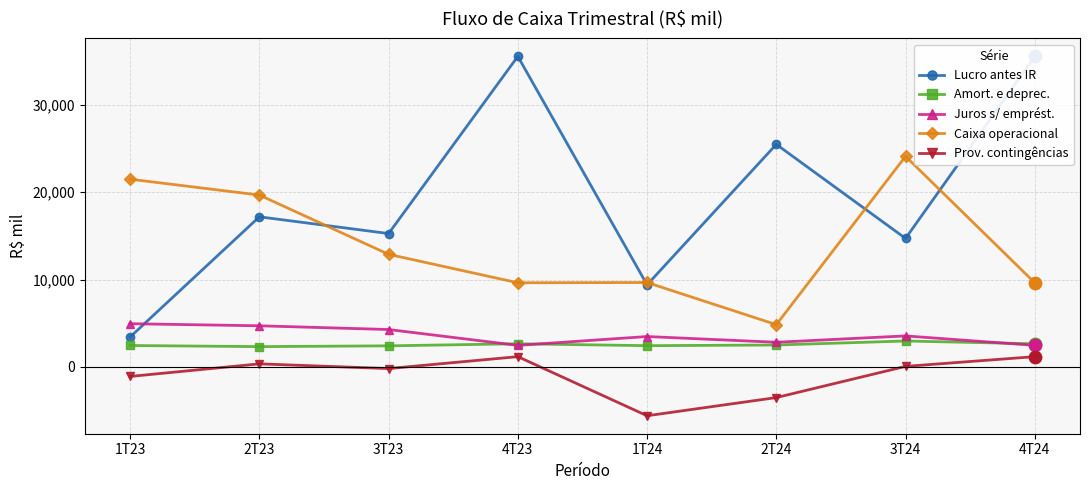

At which category is the sum across all series the highest?

4T23